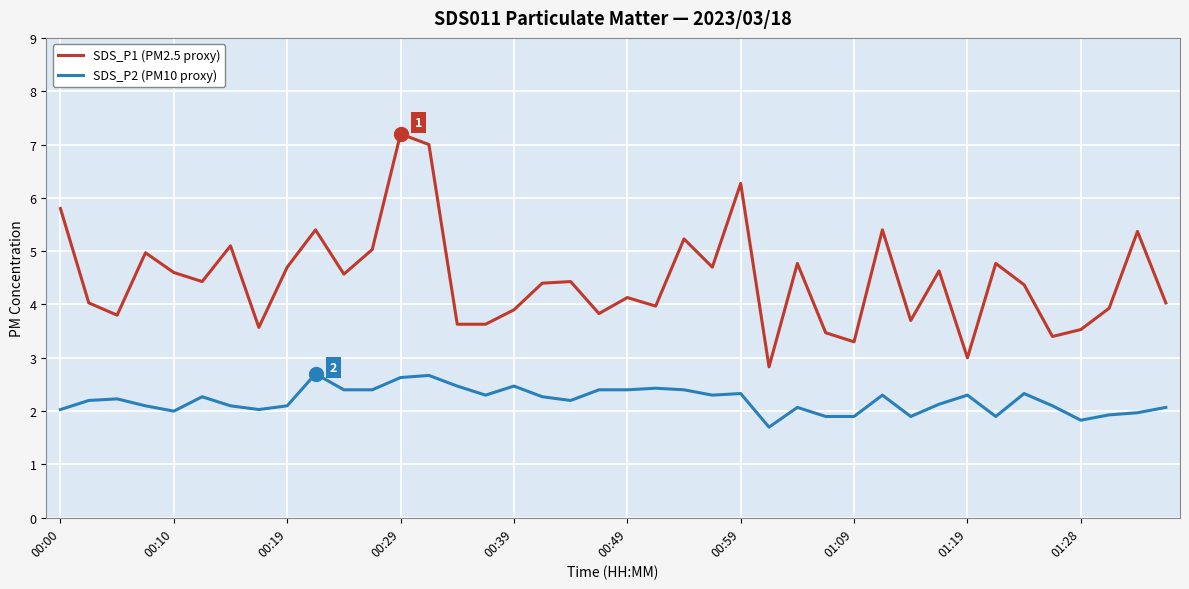

True or false: SDS_P2 (PM10 proxy) and SDS_P1 (PM2.5 proxy) intersect in this chart.

False